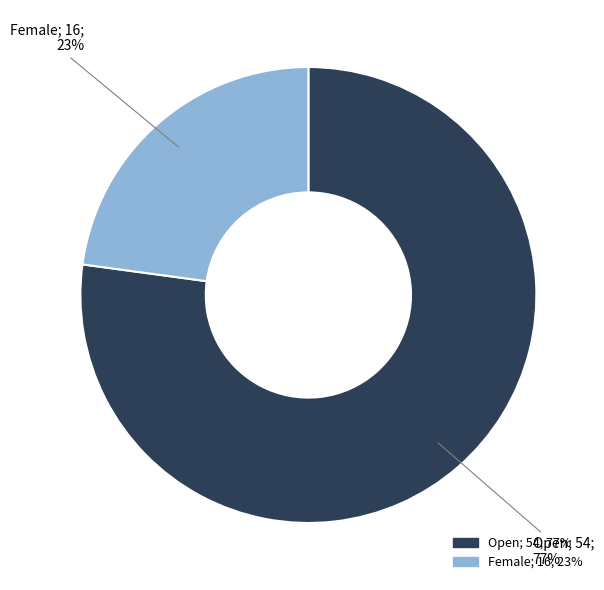

Is it true that Open is 88% of the pie?

False